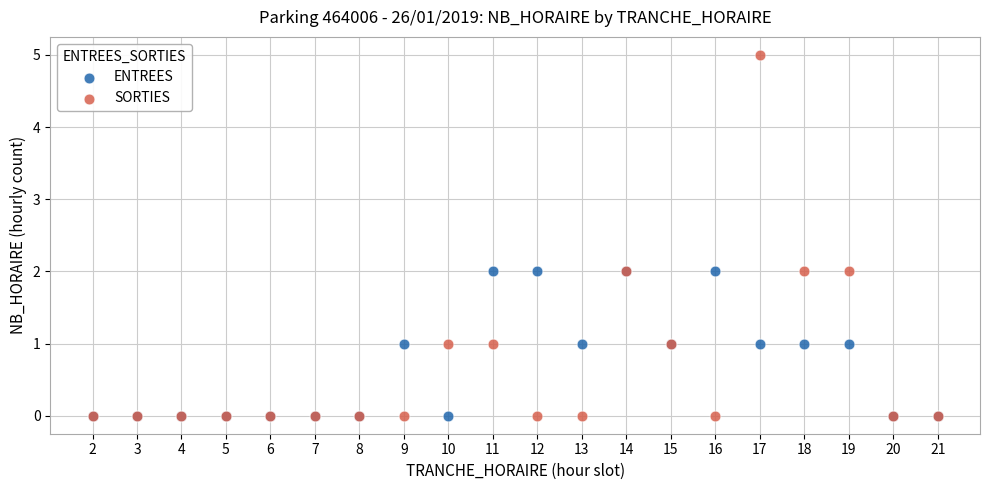

Which series reaches the maximum Y coordinate?

SORTIES